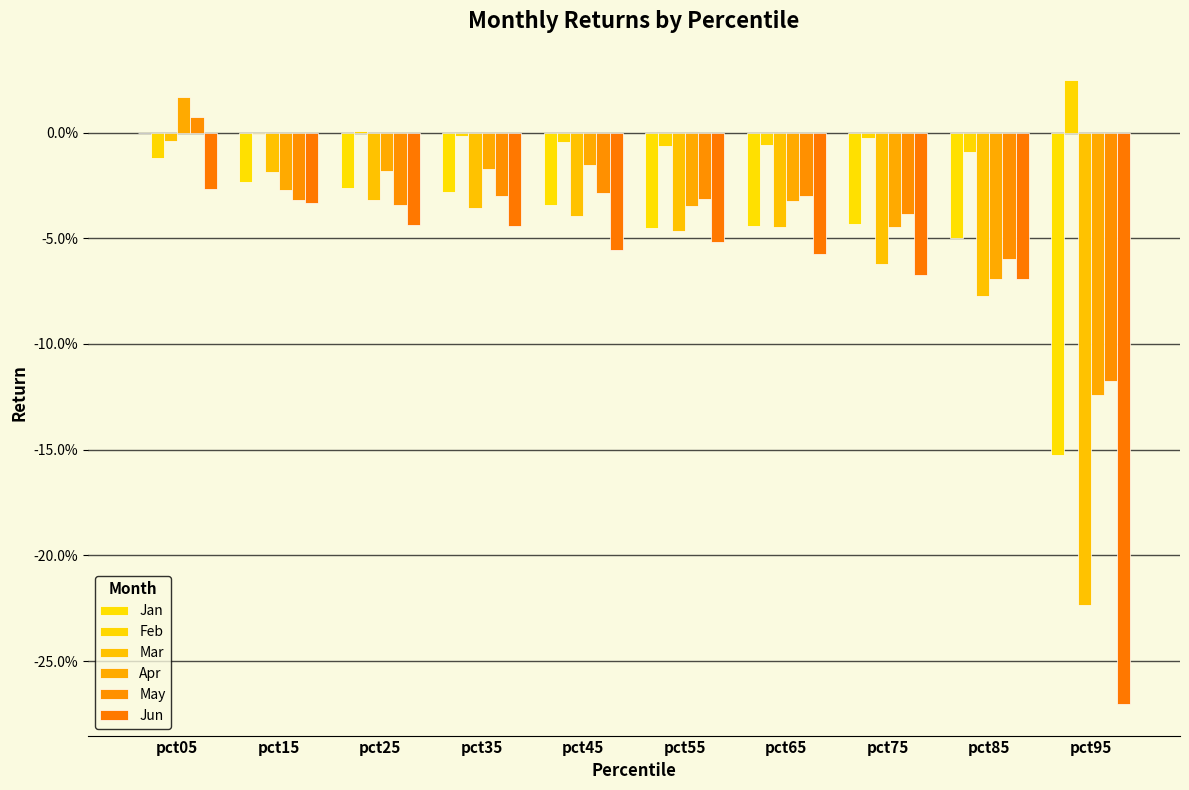

Does the chart contain stacked bars?

No